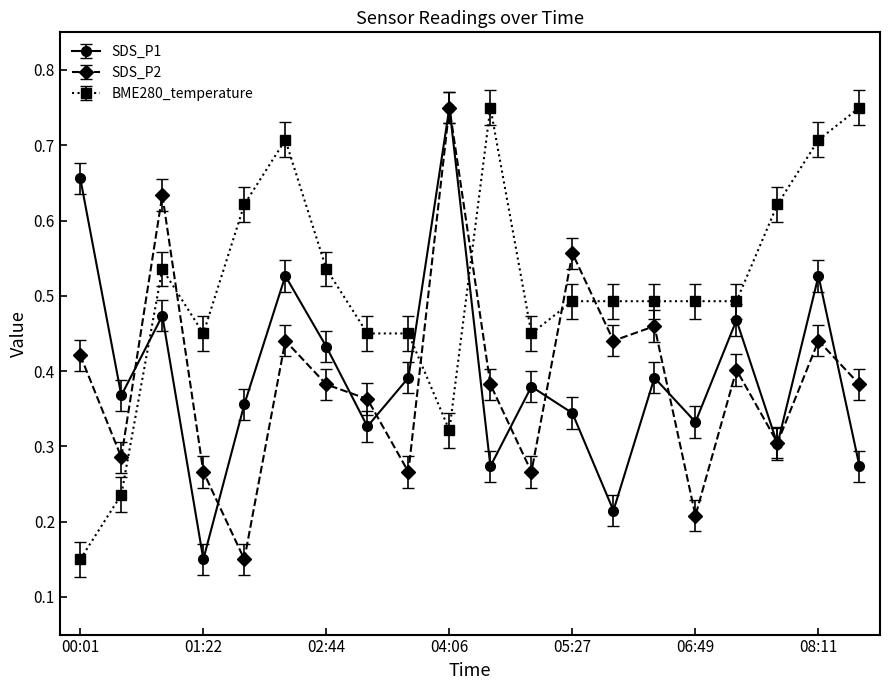

True or false: SDS_P2 has more than 1 interior local peaks.

True